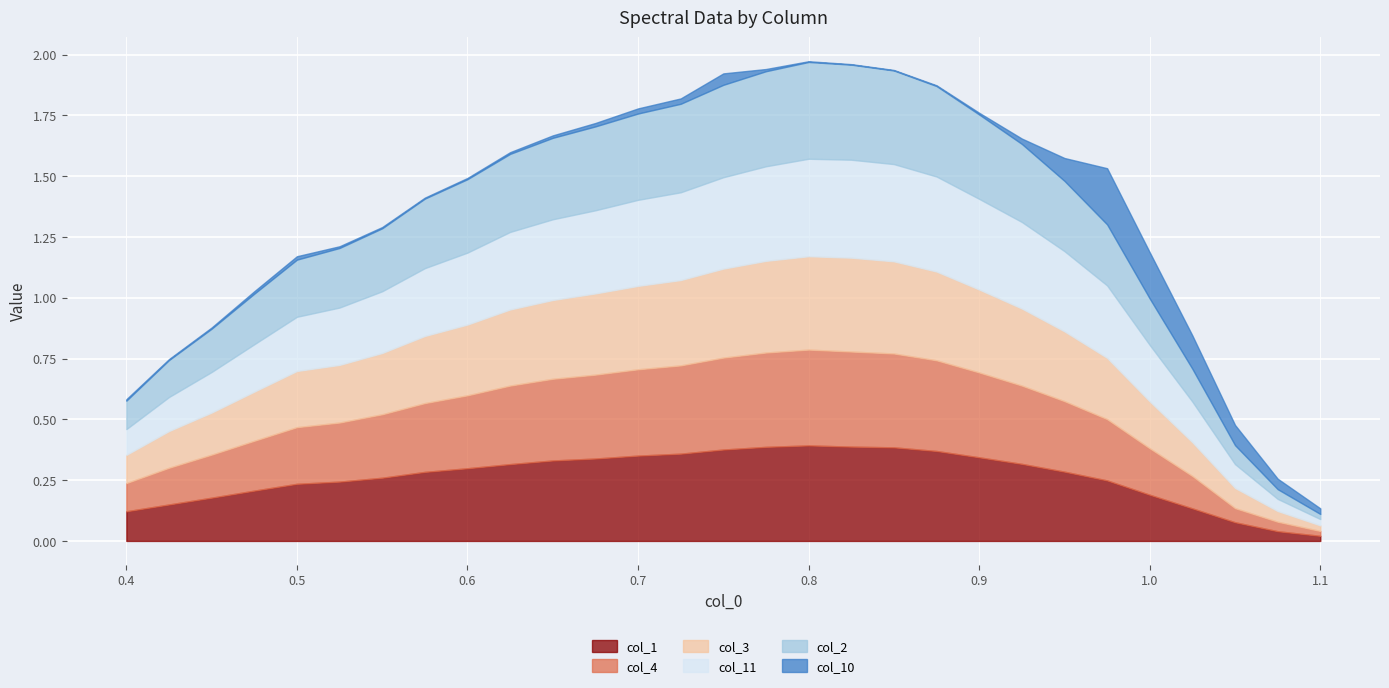

What is the label of the 7th point from the left?

0.55